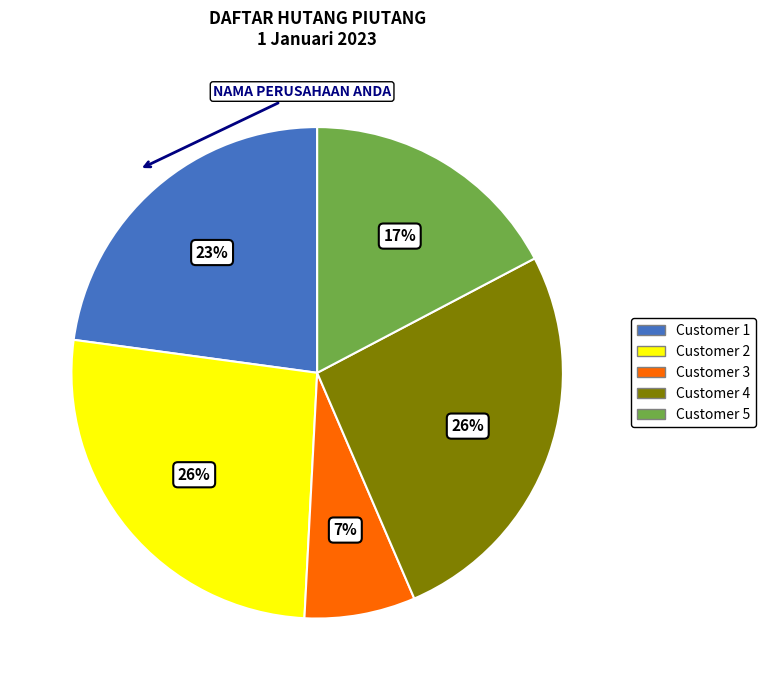

Do Customer 1 and Customer 2 together represent more than half of the pie?

No